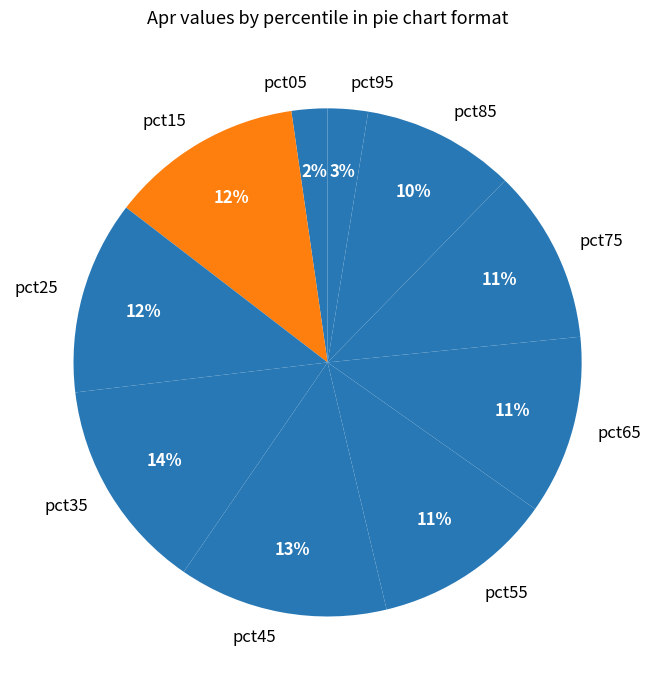

To the nearest percent, what is the average slice percentage?

10%